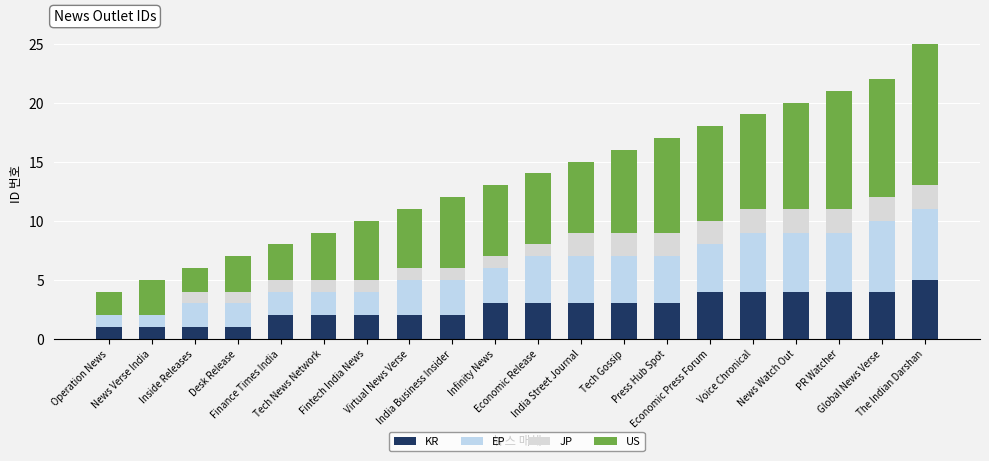

The KR series shows 4 at PR Watcher. True or false?

True